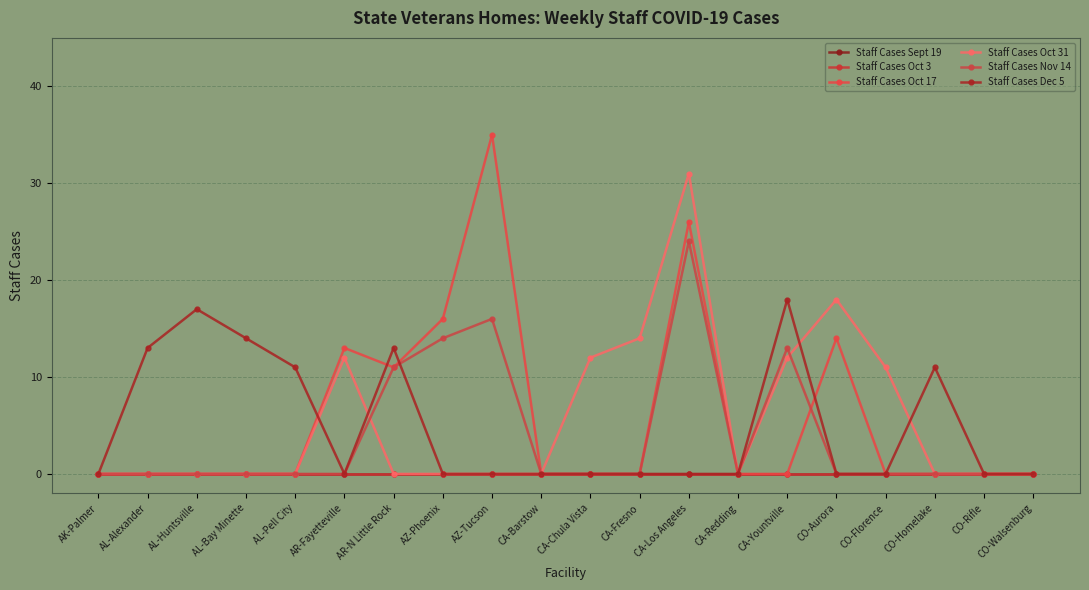

At CO-Aurora, list the series in order from smallest to largest.

Staff Cases Sept 19, Staff Cases Oct 3, Staff Cases Nov 14, Staff Cases Dec 5, Staff Cases Oct 17, Staff Cases Oct 31